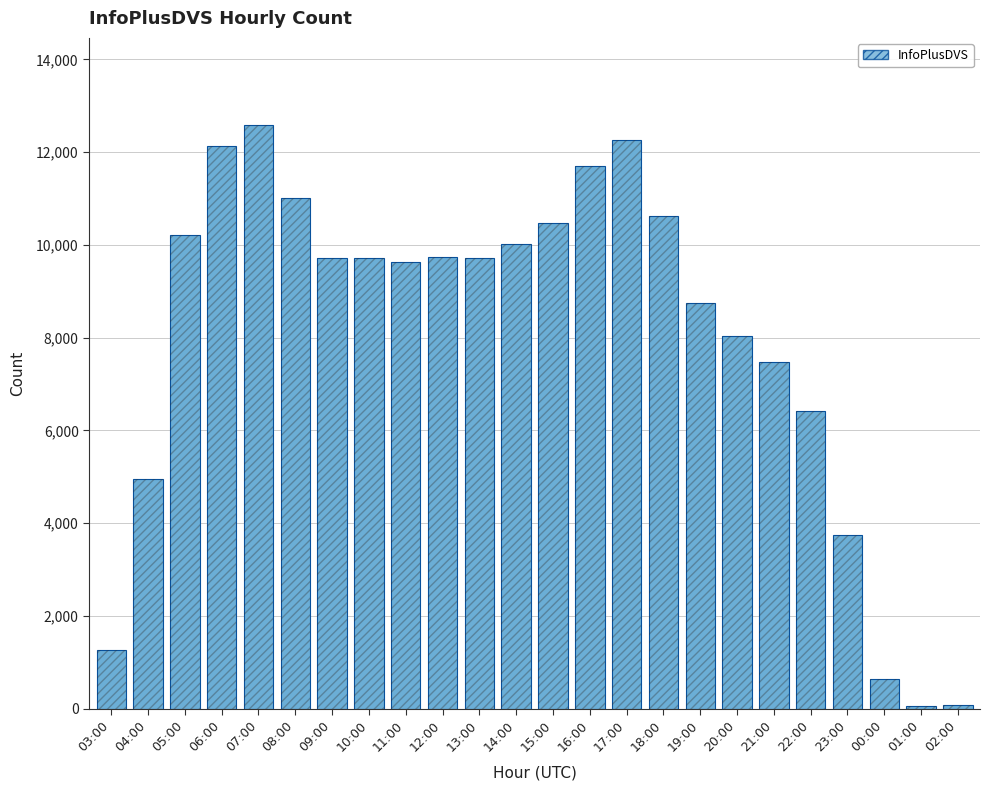

Reading left to right, list all the values displayed in this chart.

03:00=1263	04:00=4943	05:00=10219	06:00=12139	07:00=12576	08:00=11016	09:00=9710	10:00=9708	11:00=9630	12:00=9733	13:00=9724	14:00=10018	15:00=10466	16:00=11696	17:00=12270	18:00=10614	19:00=8741	20:00=8030	21:00=7464	22:00=6423	23:00=3748	00:00=641	01:00=55	02:00=80